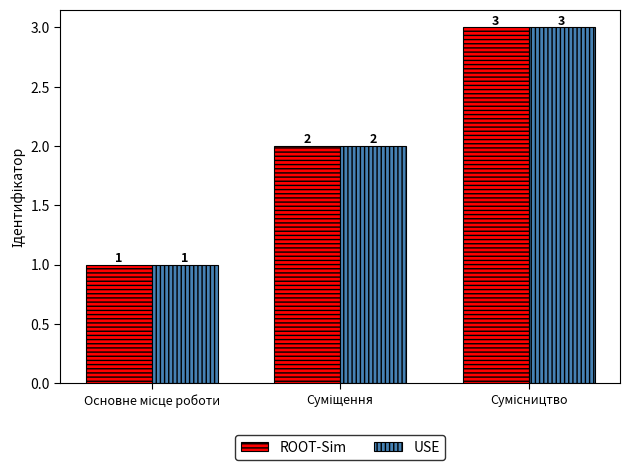

Count the ROOT-Sim values in the range 1 to 3.

3